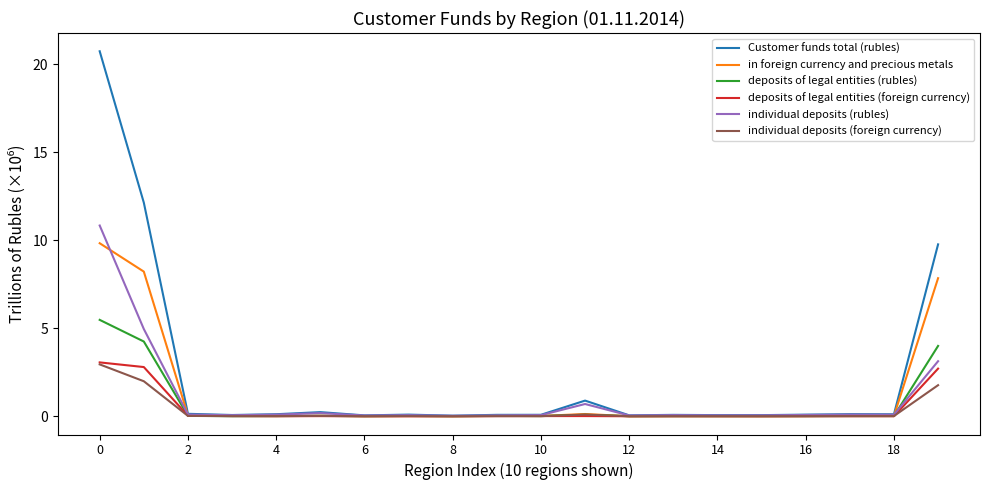

Which series has the largest range (max minus min)?

Customer funds total (rubles)